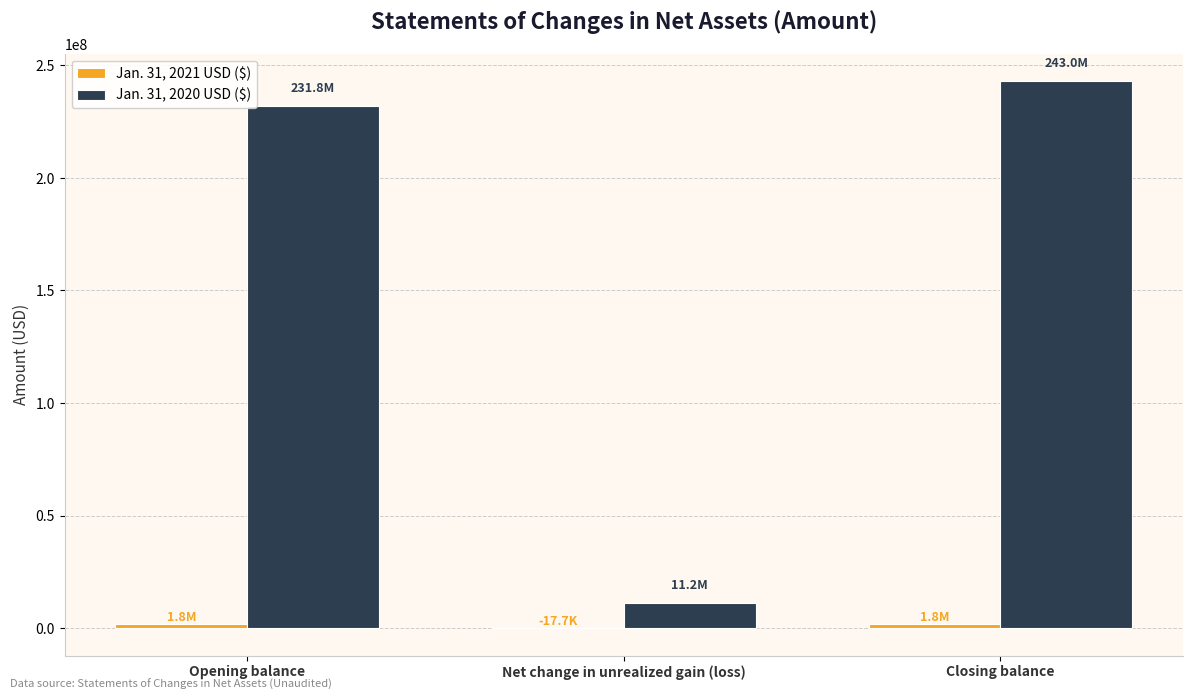

Which series has the largest total across all categories?

Jan. 31, 2020 USD ($)